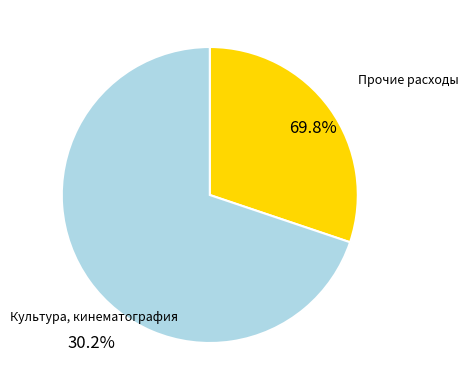

Is there any slice that represents more than half of the pie?

Yes